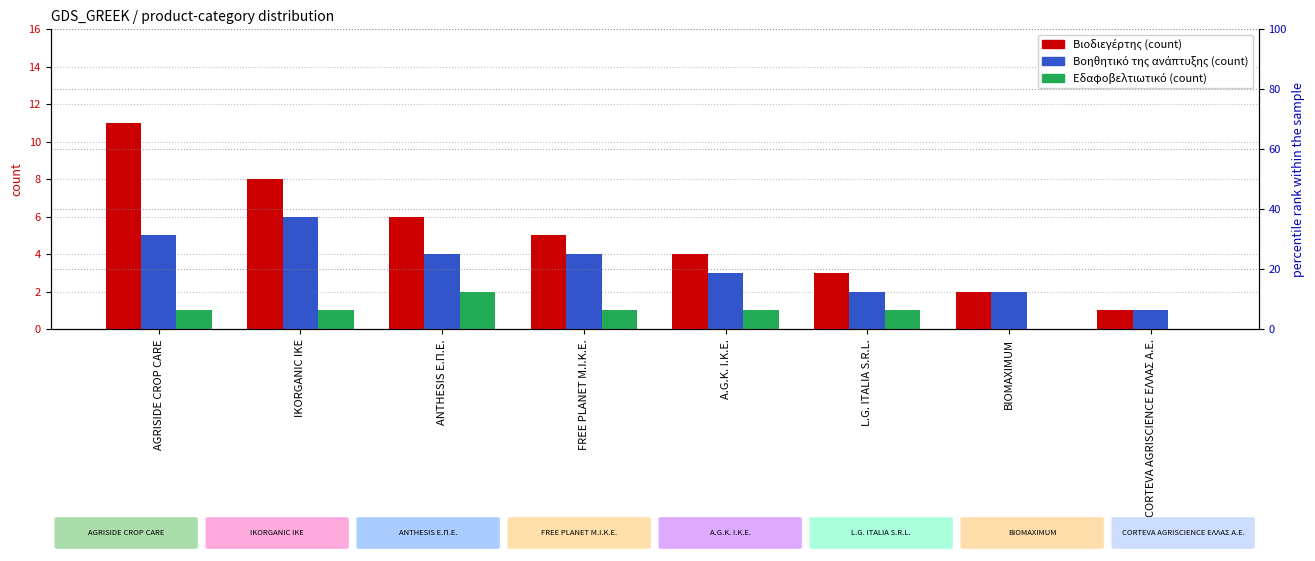

What is the label of the 2nd bar from the left?

IKORGANIC IKE